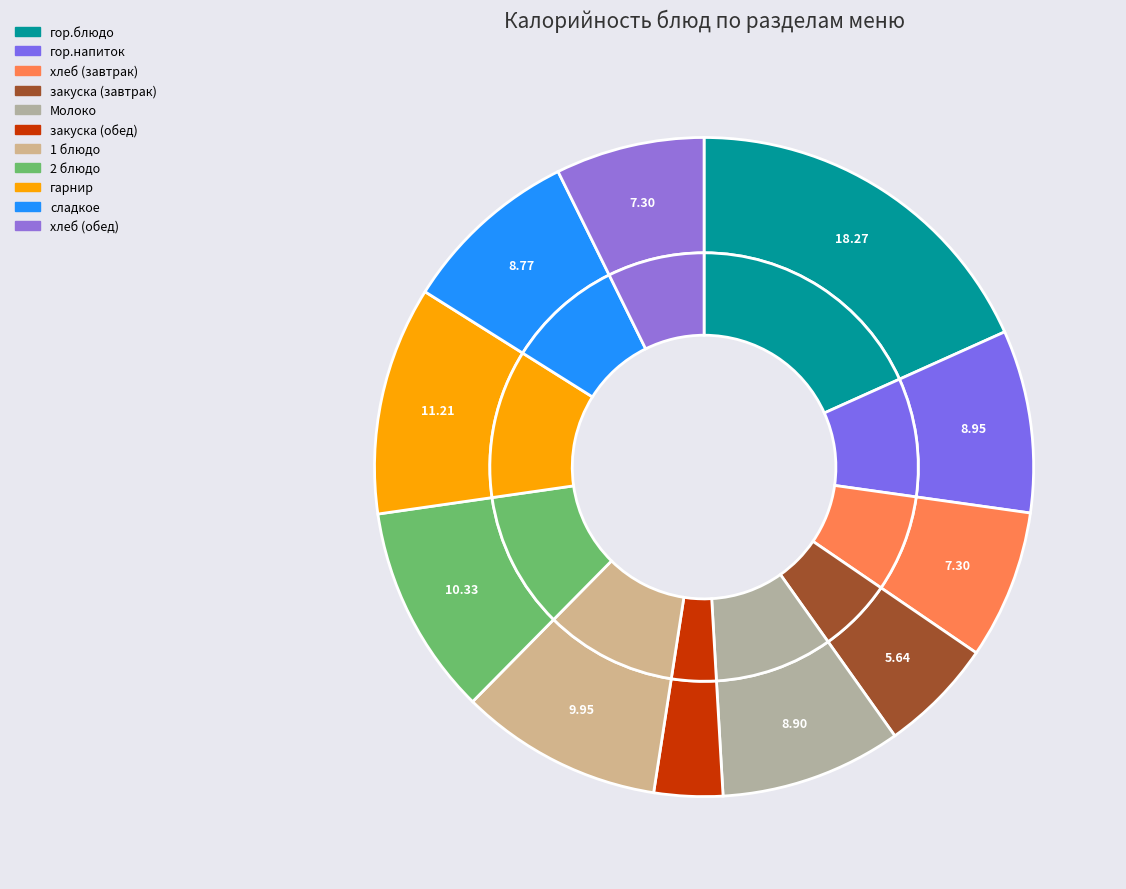

To the nearest percent, what is the difference between the largest and smallest slice percentages?

15%